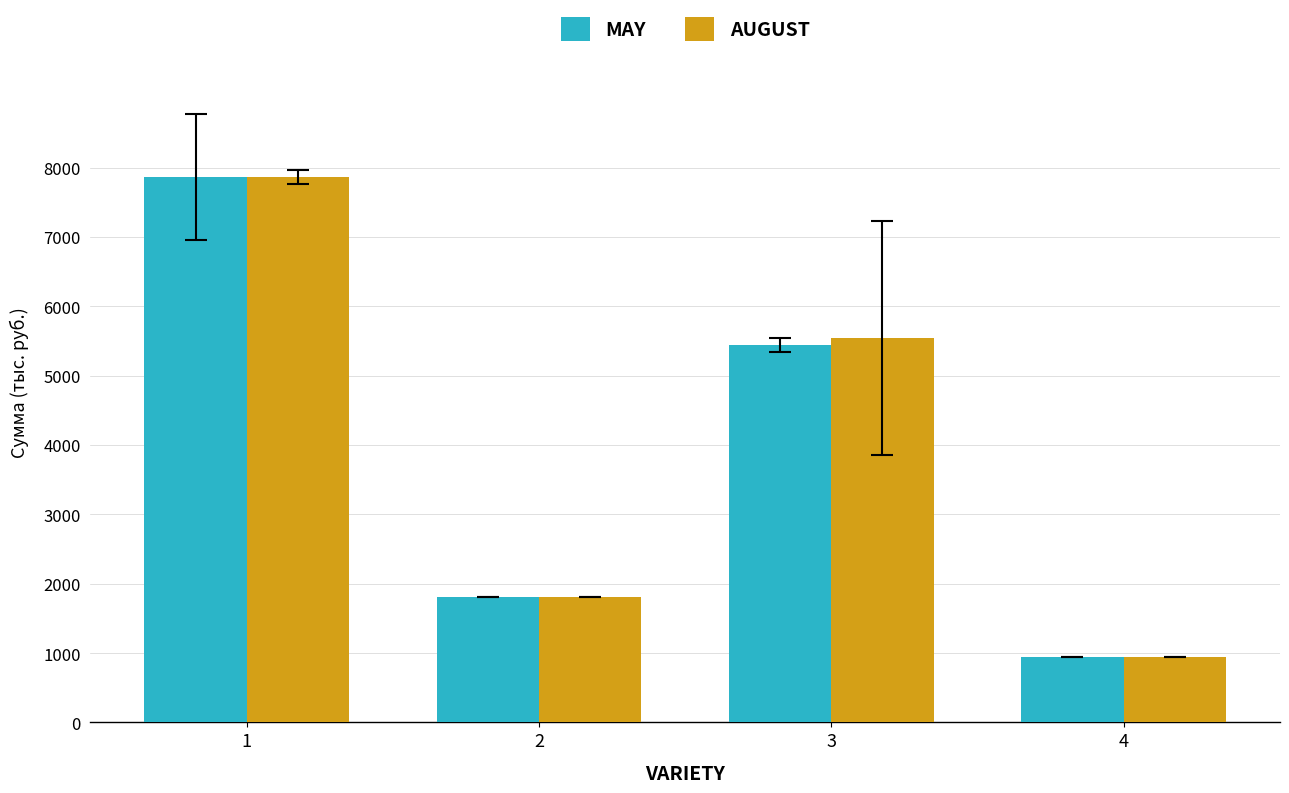

What is the sum of all AUGUST values?

16170.3